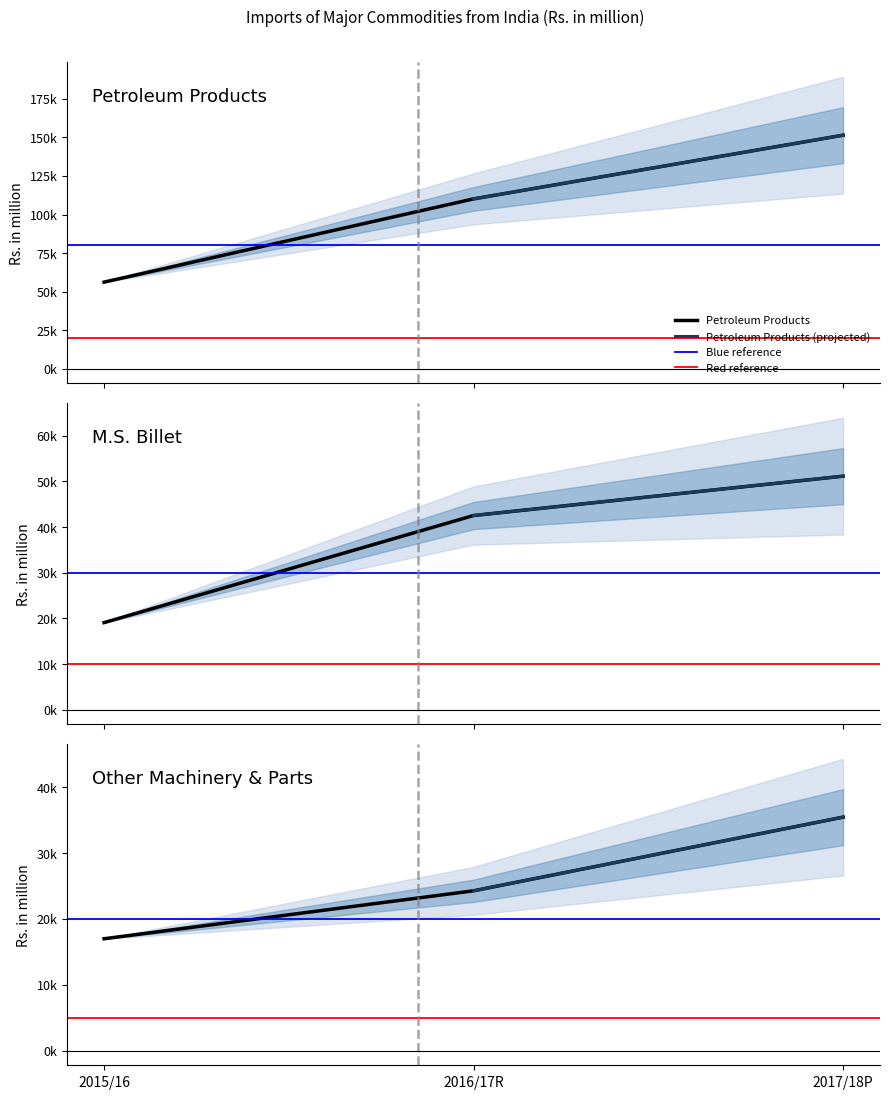

The Petroleum Products series shows 56173.8 at 2015/16. True or false?

True